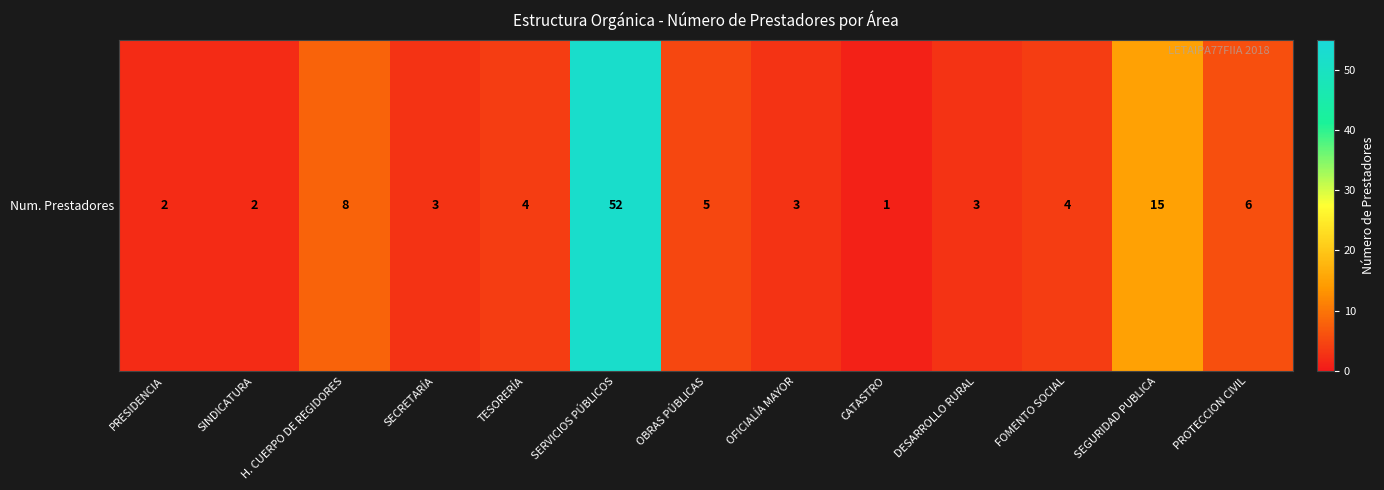

The chart shows a value of 4 at FOMENTO SOCIAL. True or false?

True